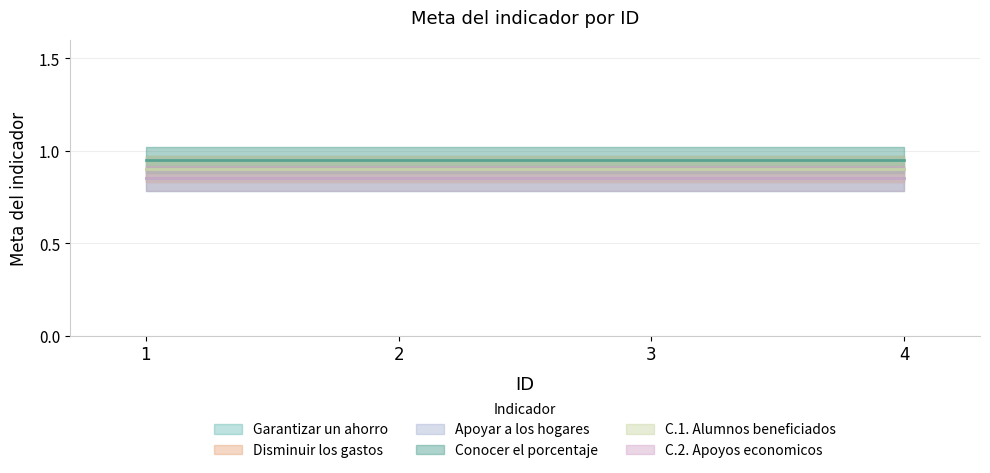

What is the value of the C.2. Apoyos economicos point at the 4th from the left?

0.8